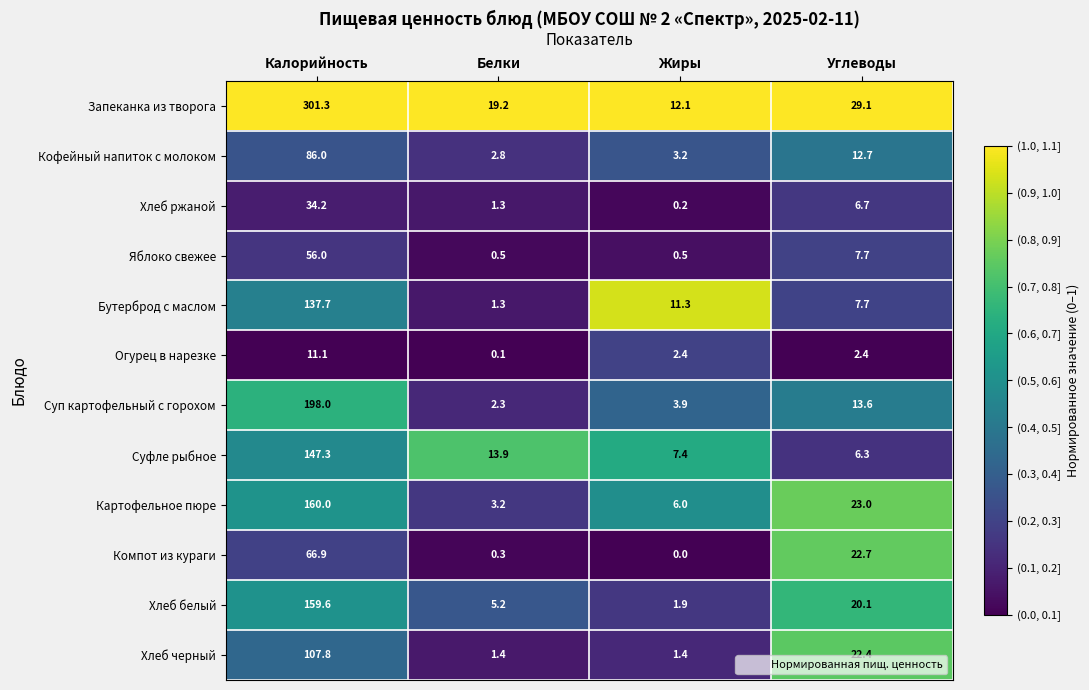

What value does the Хлеб ржаной series have at Белки?

1.3